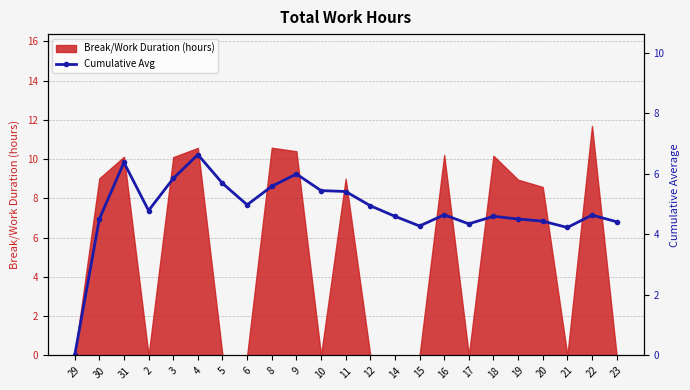

True or false: the data has more than 2 interior local peaks.

True